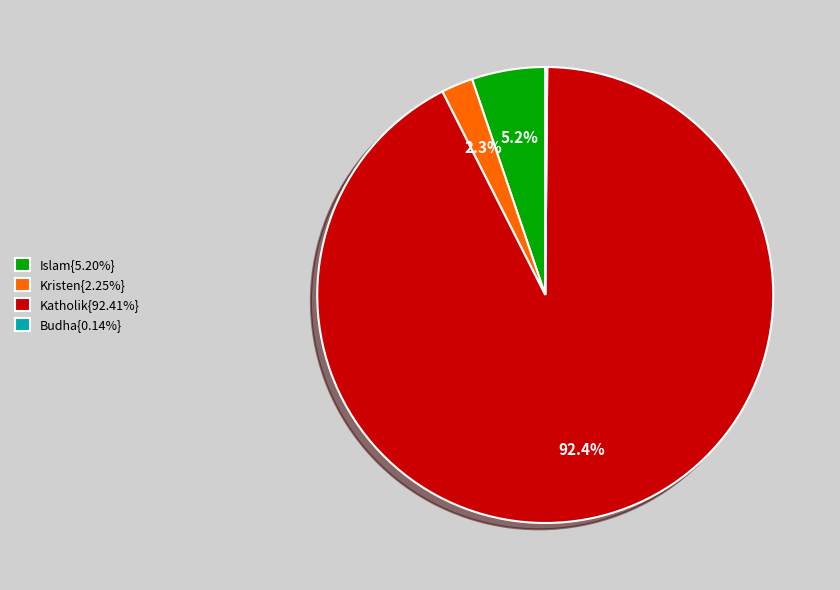

Does Katholik{92.41%} account for over 50% of the chart?

Yes